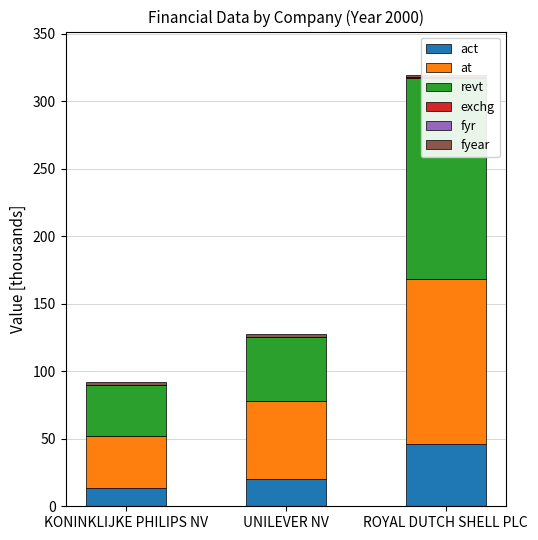

How many distinct data groups are displayed?

6